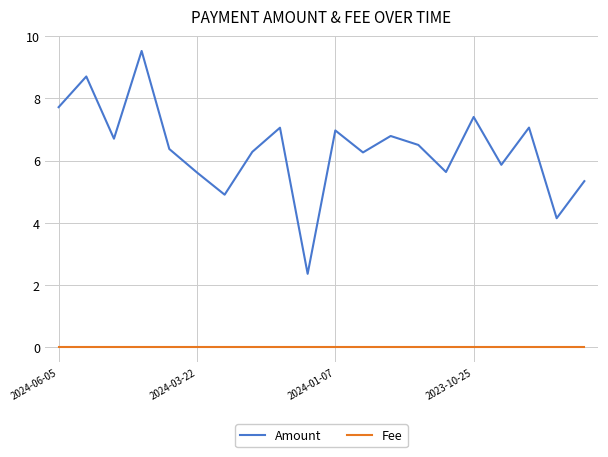

Which series has the largest range (max minus min)?

Amount